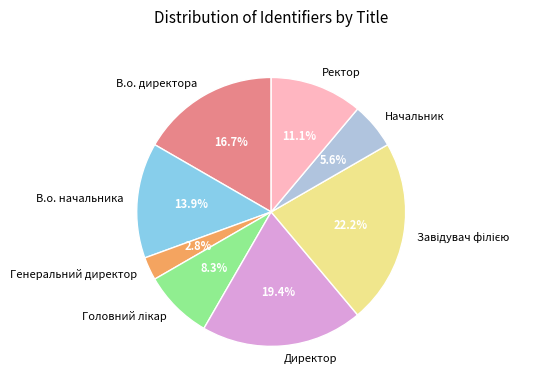

To the nearest percent, what is the difference between the largest and smallest slice percentages?

19%